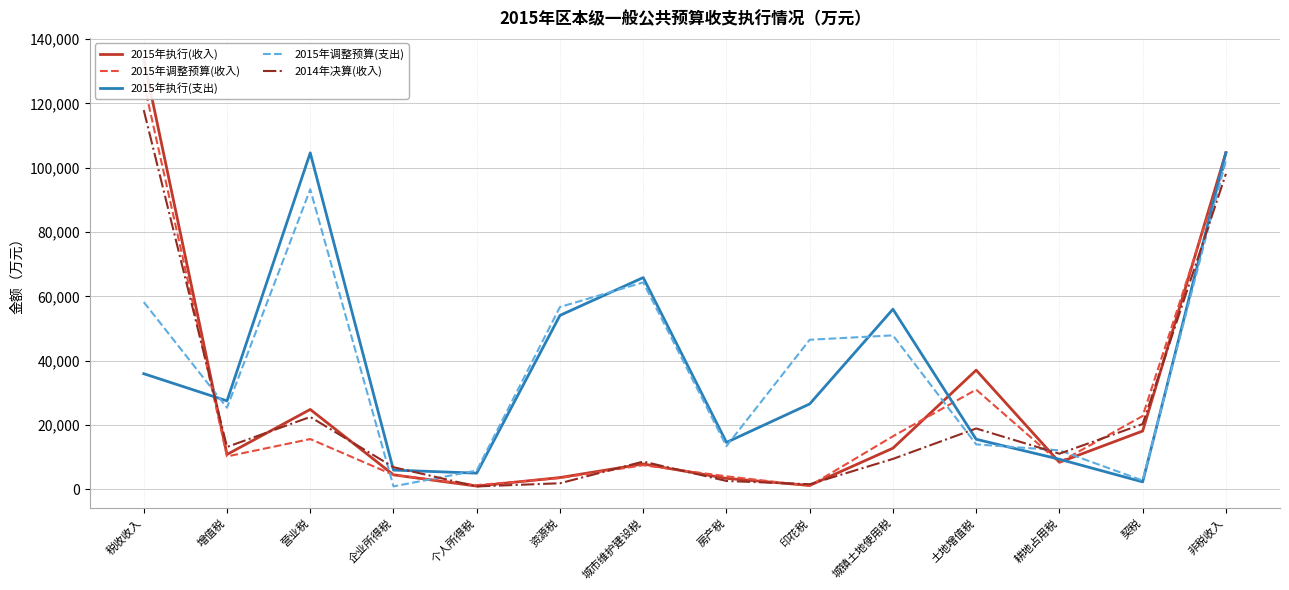

How many values in the 2015年调整预算(收入) series exceed 10229?

6